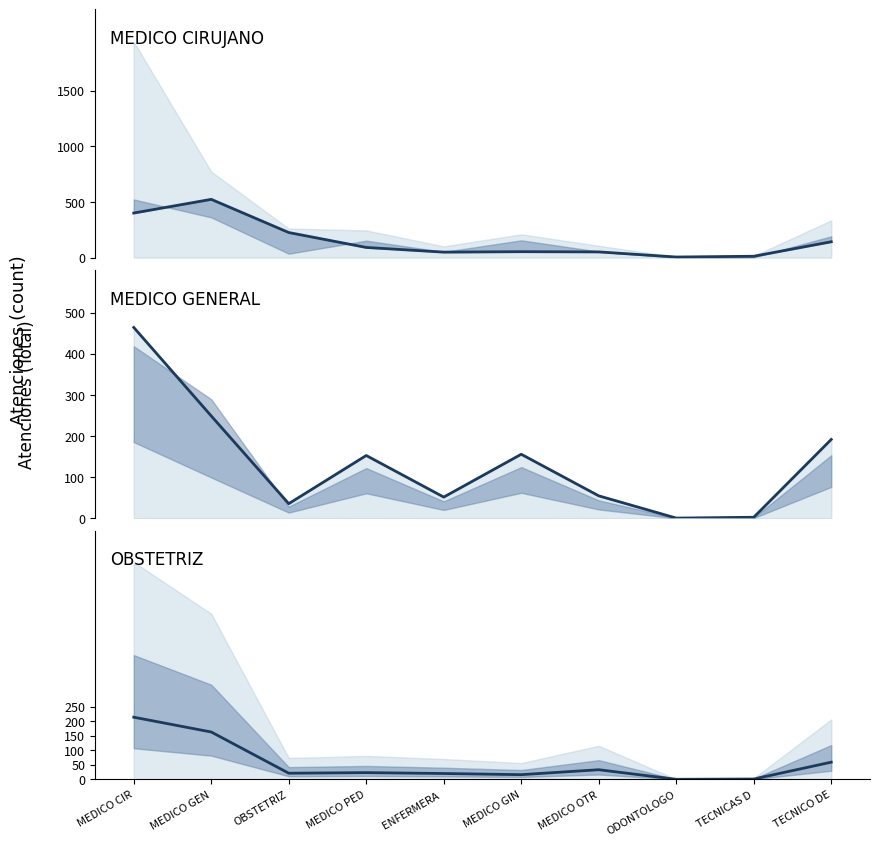

At which category does Servicio_Continuador reach its first local valley?

ENFERMERA 